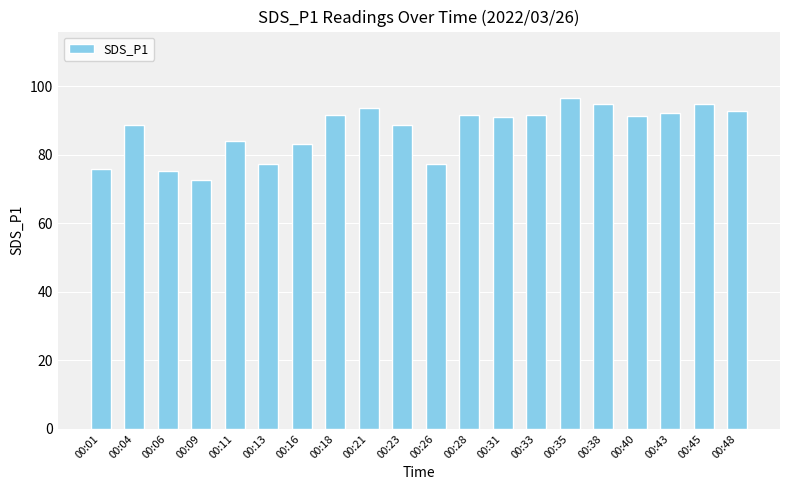

What is the sum of all values?

1745.9